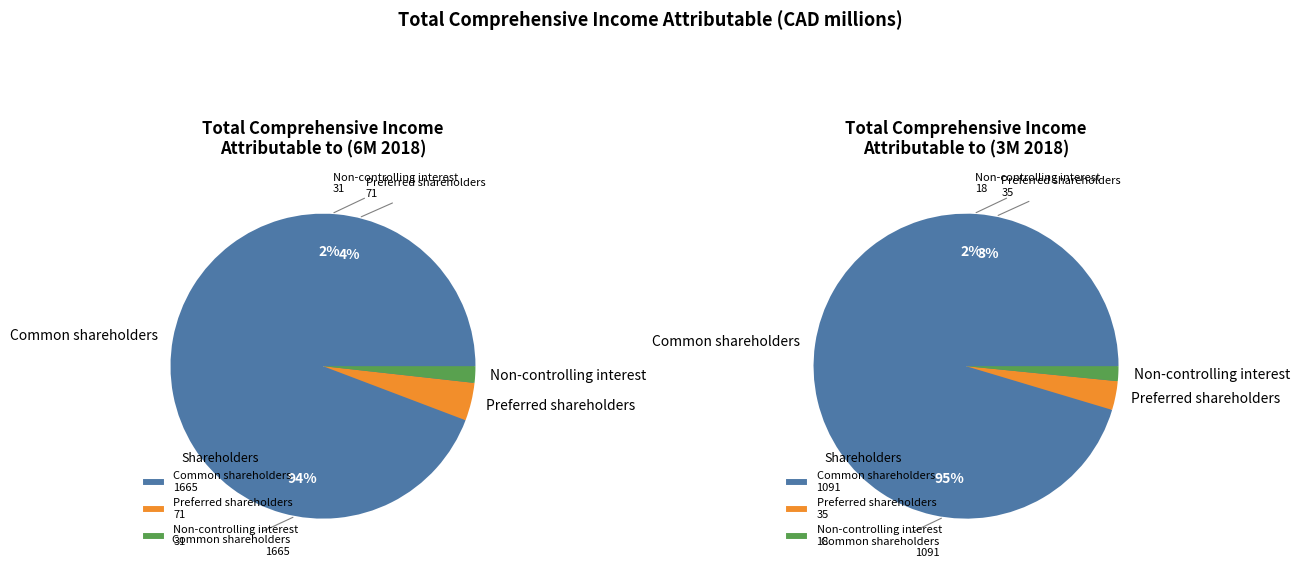

To the nearest percent, what is the difference between the largest and smallest slice percentages?

92%